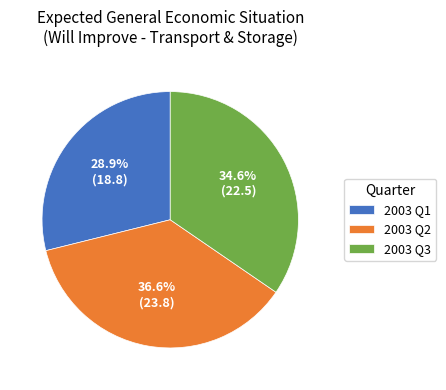

To the nearest percent, what is the average slice percentage?

33%